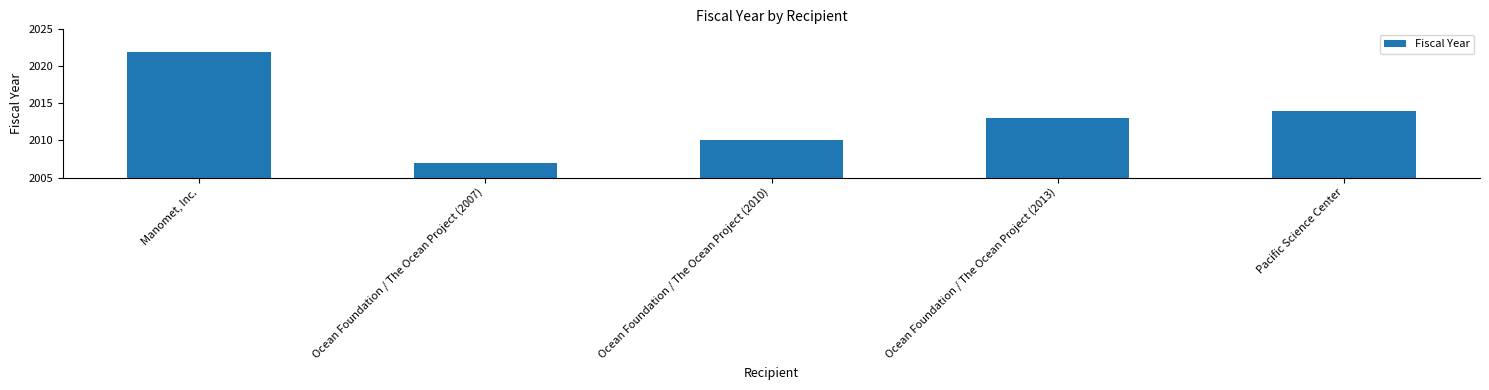

What is the change in value from Manomet, Inc. to Ocean Foundation / The Ocean Project (2010)?

-12